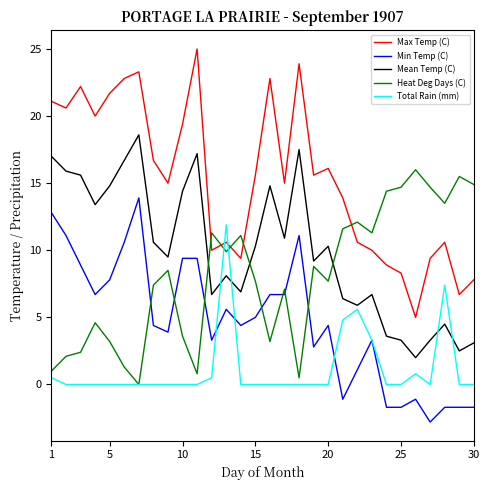

List the series in order of their peak value, lowest first.

Total Rain (mm), Min Temp (C), Heat Deg Days (C), Mean Temp (C), Max Temp (C)